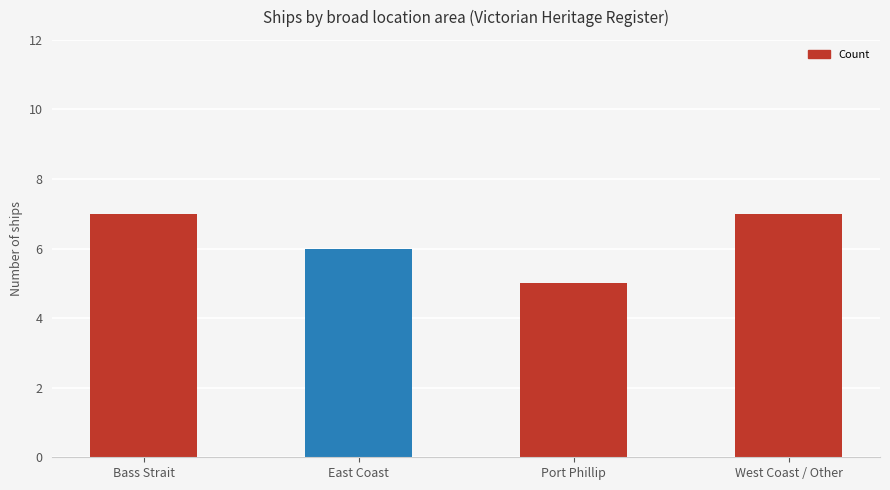

Which label corresponds to the smallest value in the chart?

Port Phillip